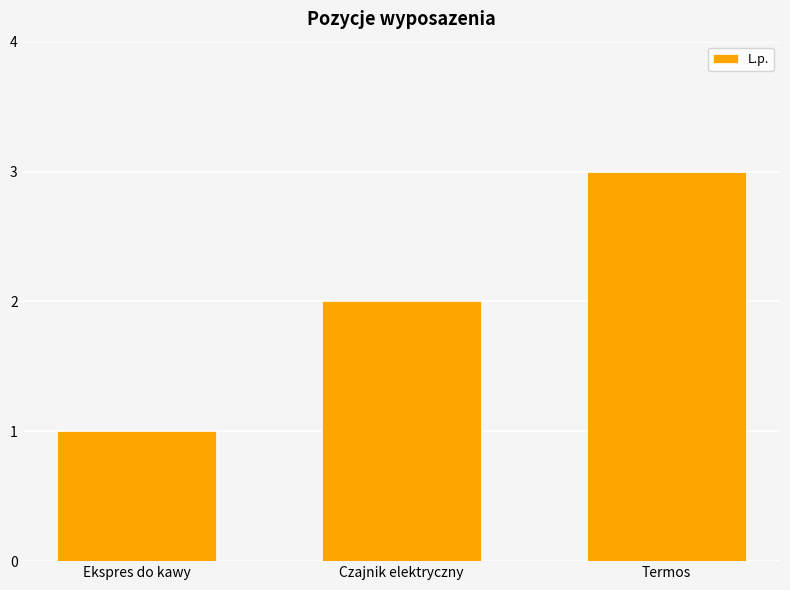

What is the value of the 2nd bar from the left?

2